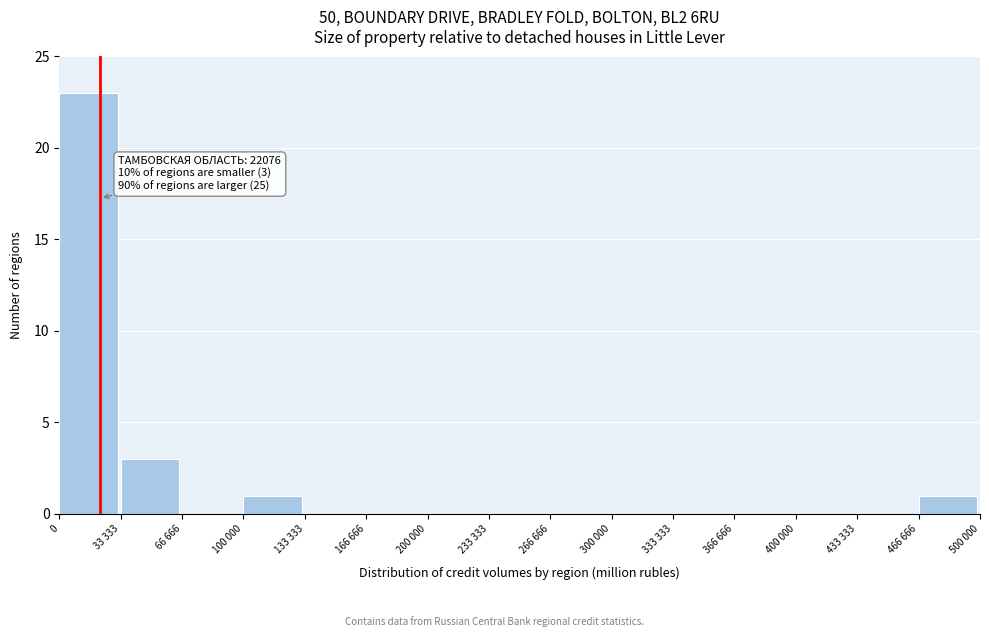

Reading right to left, transcribe all the data shown in this chart.

466 666=1	433 333=0	400 000=0	366 666=0	333 333=0	300 000=0	266 666=0	233 333=0	200 000=0	166 666=0	133 333=0	100 000=1	66 666=0	33 333=3	0=23